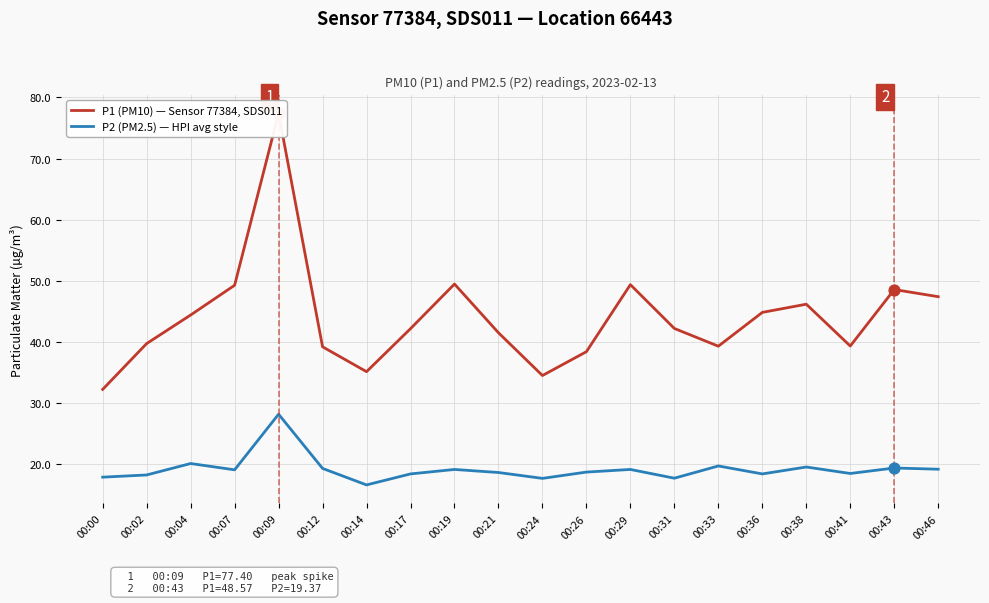

Which series contains the highest Y value?

P1 (PM10) — Sensor 77384, SDS011